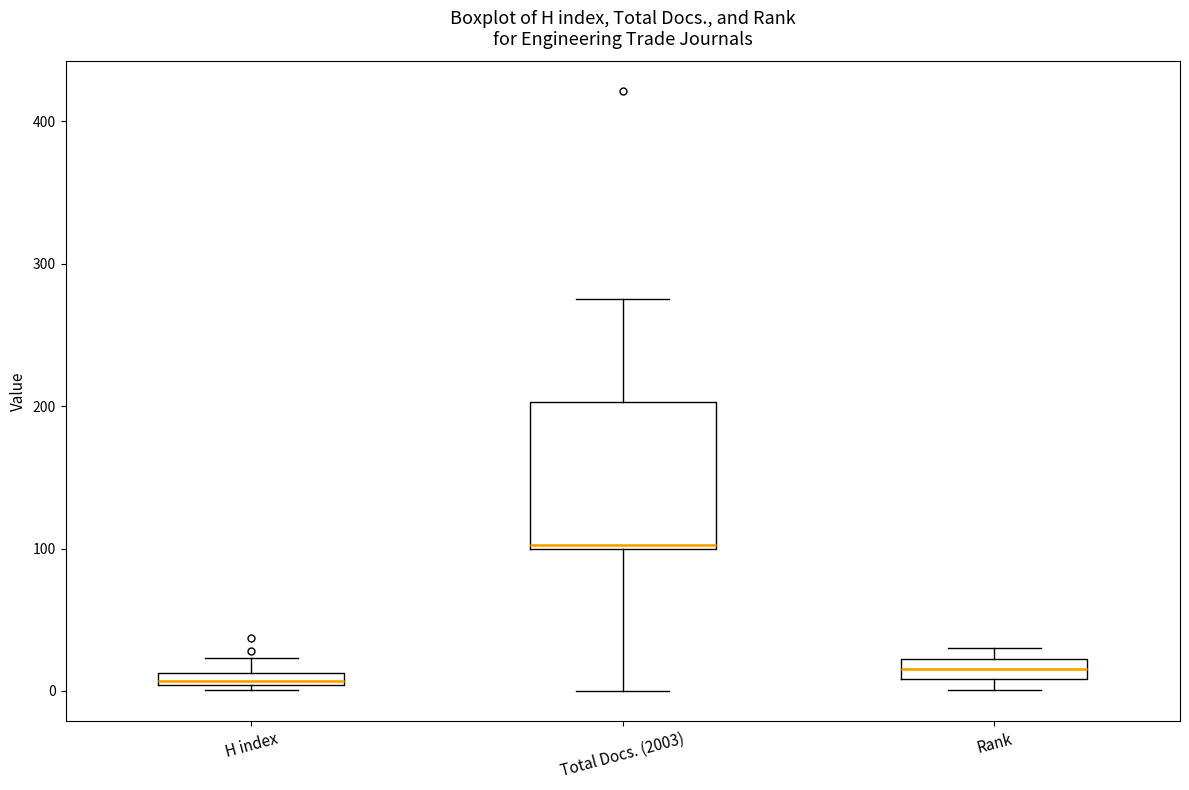

Which box is the tallest, from its lower edge to its upper edge?

Total Docs. (2003)